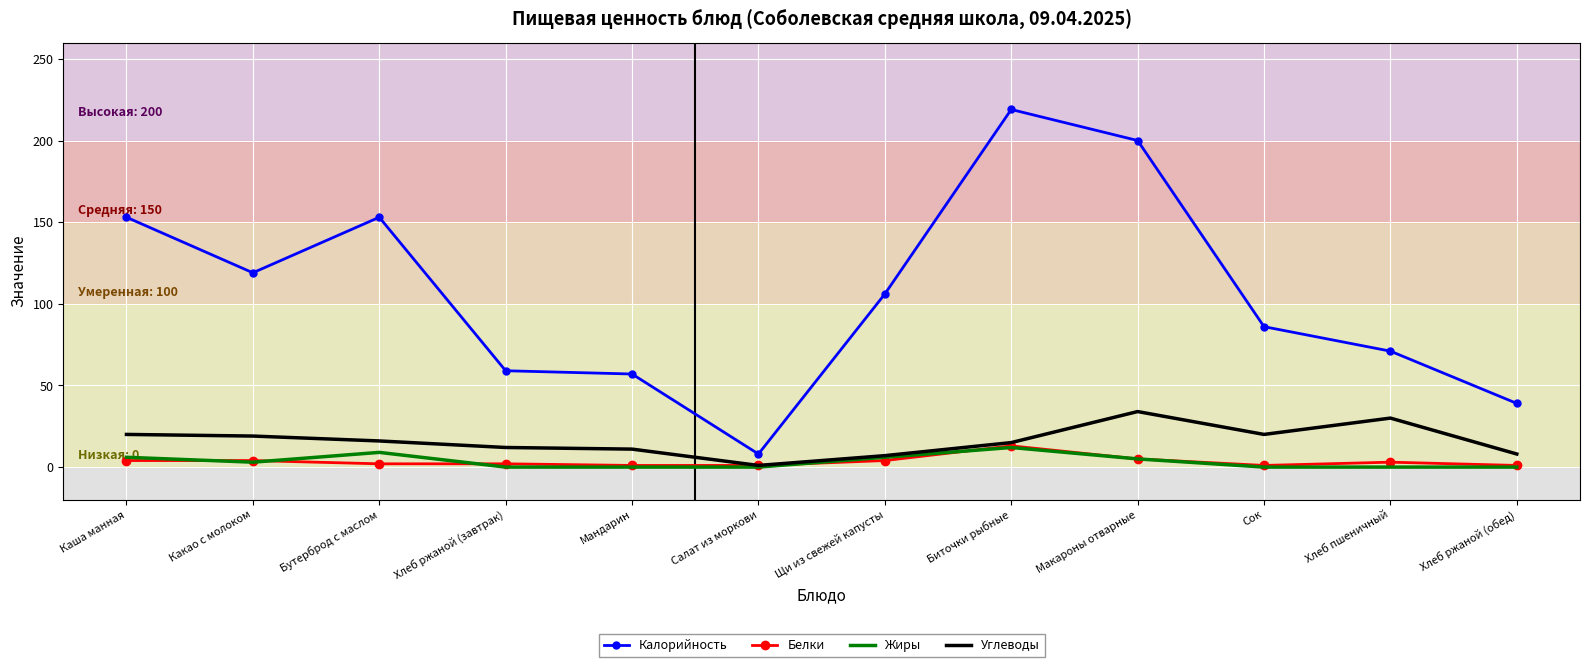

Is the value of Жиры at Хлеб пшеничный greater than the value of Калорийность at Мандарин?

No